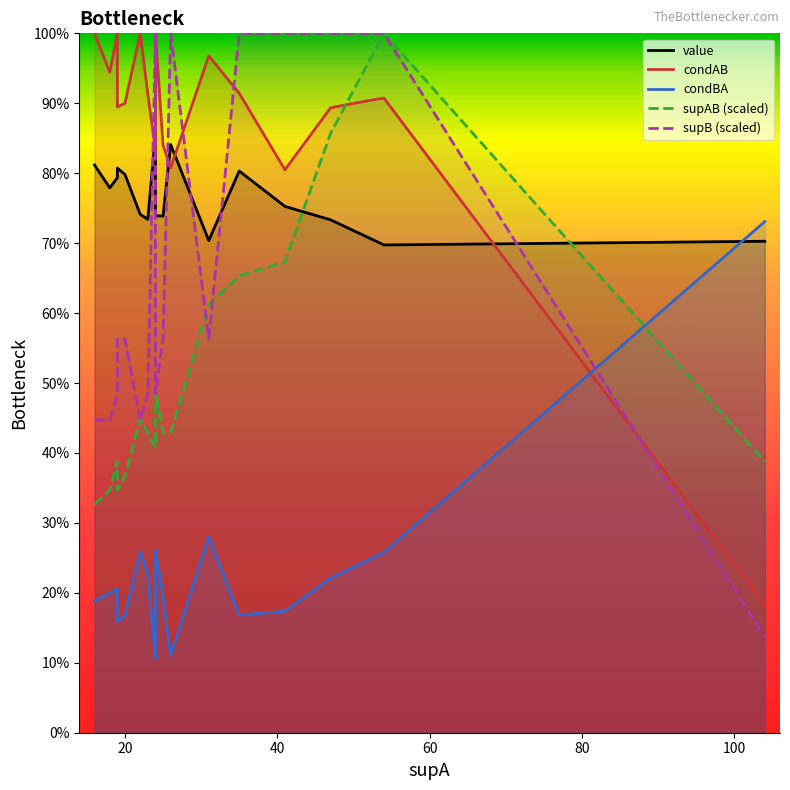

Which series has the largest total across all categories?

condAB